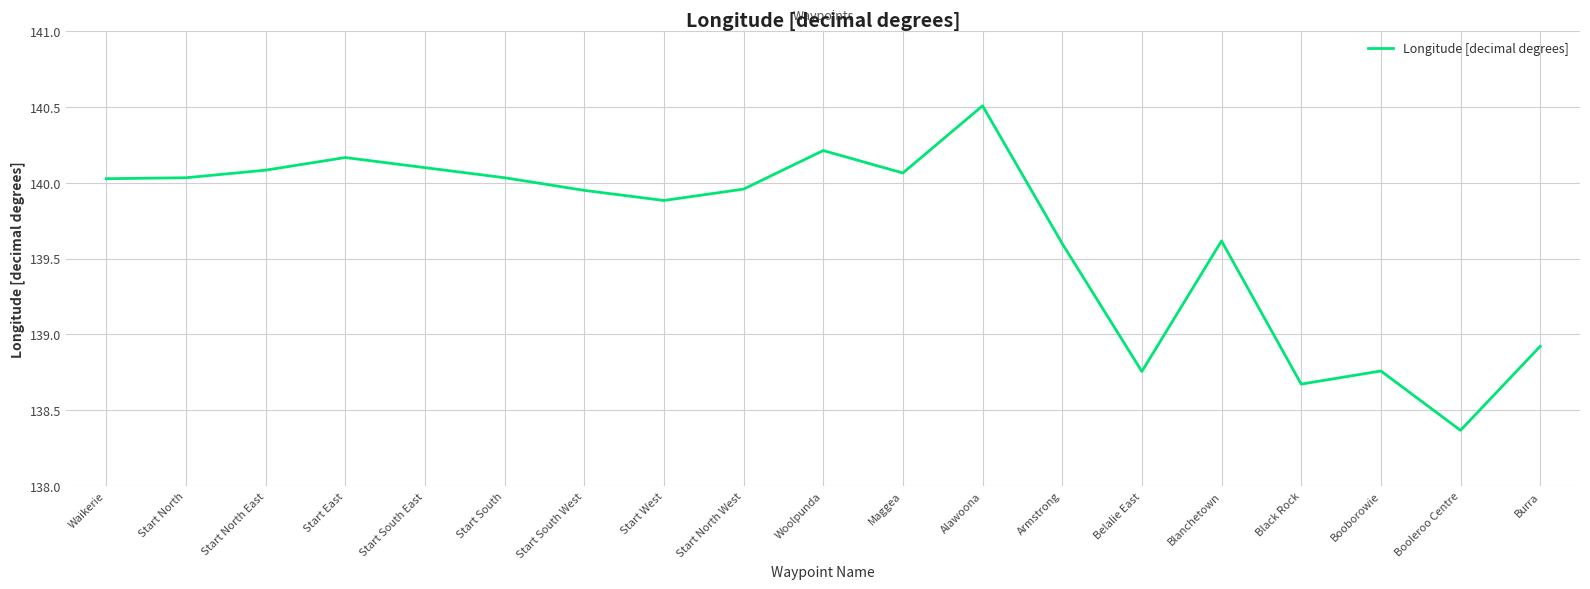

Approximately how many times larger is the value at Start West compared to Woolpunda?

1.0